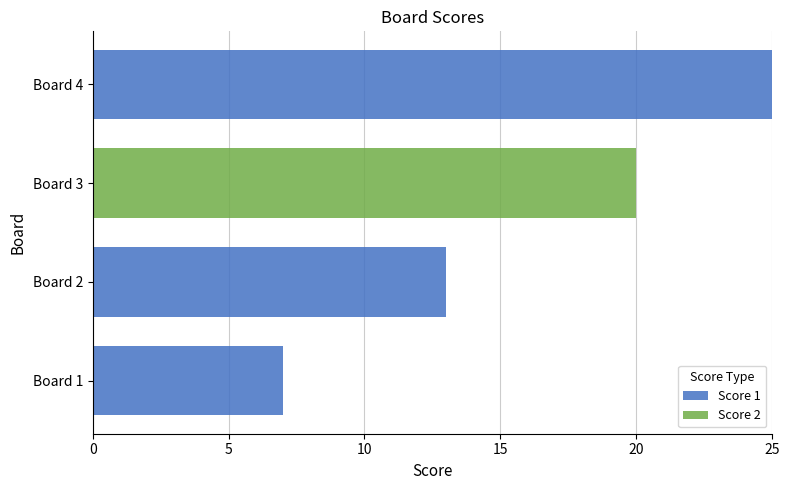

What is the total value across all series at Board 1?

7